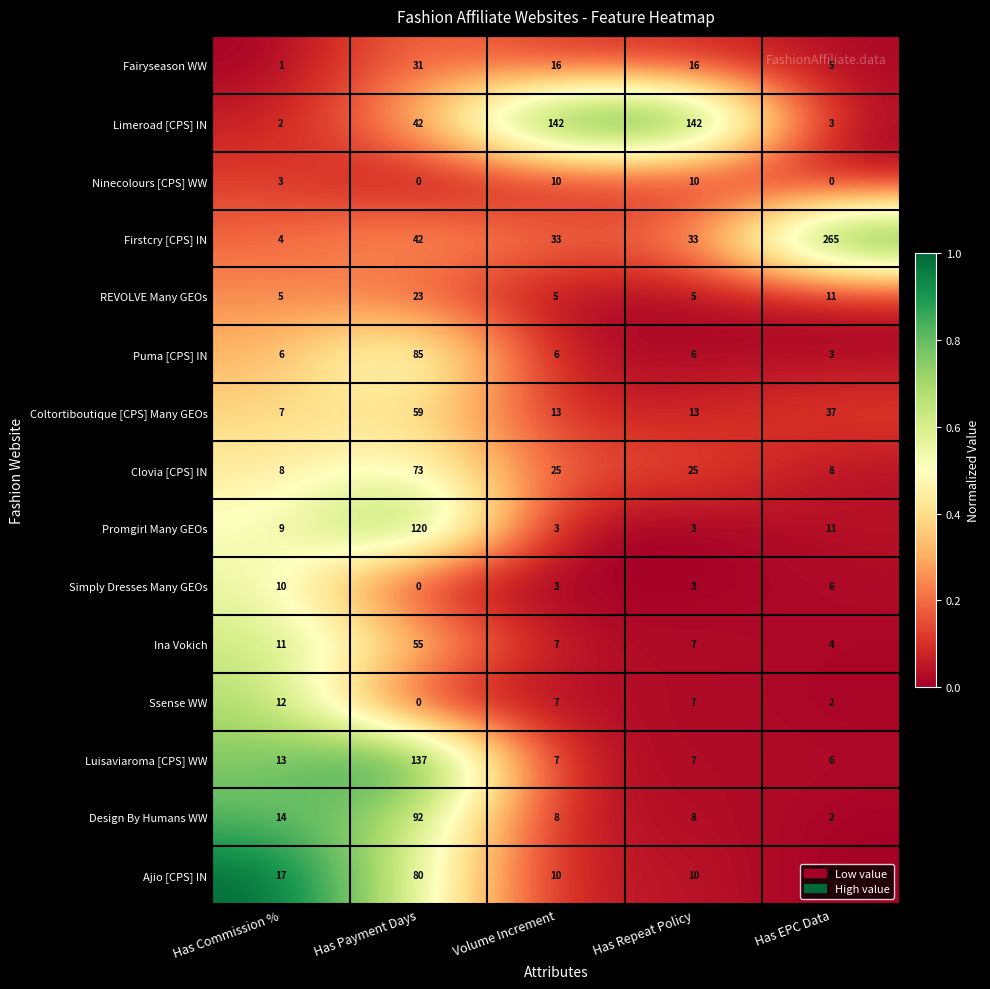

What is the highest value of the REVOLVE Many GEOs series?

23